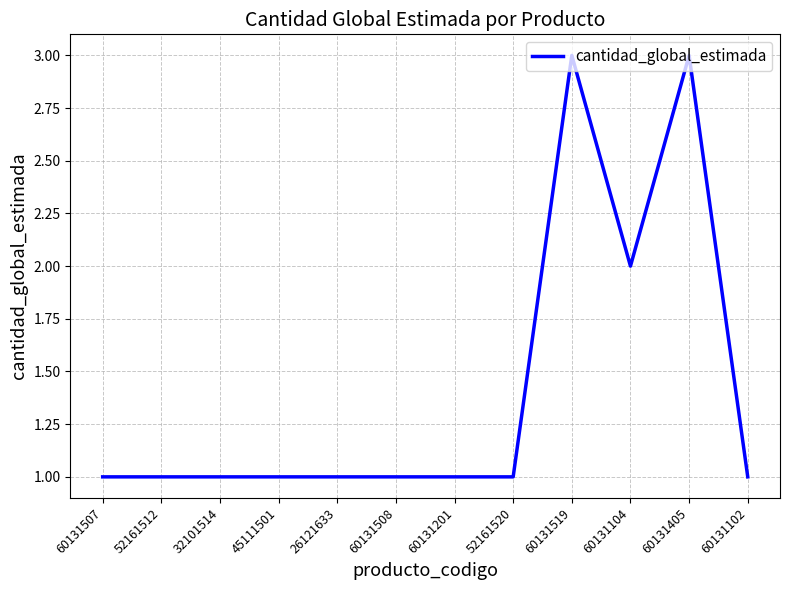

What is the maximum value shown in the chart?

3